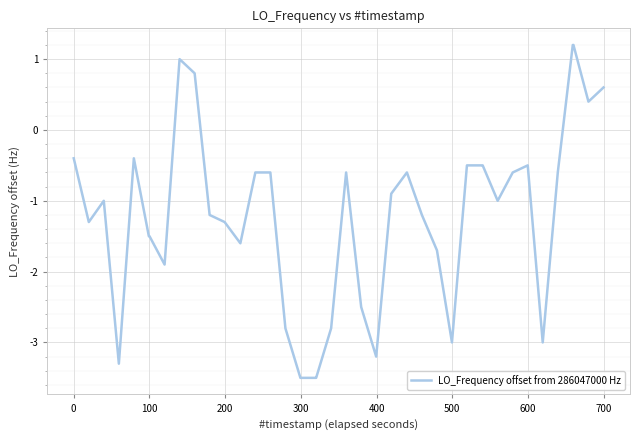

What is the maximum value shown in the chart?

1.2